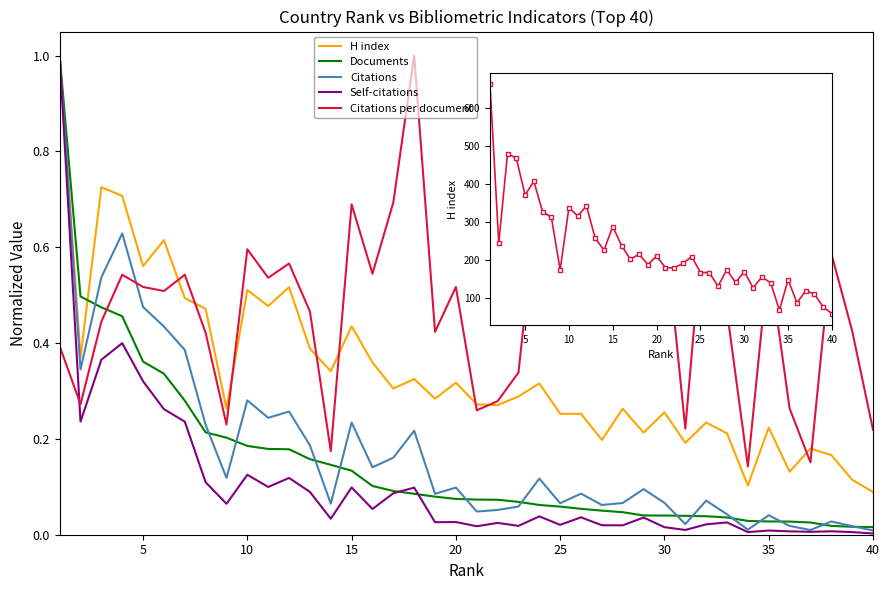

Which series has the largest range (max minus min)?

H index